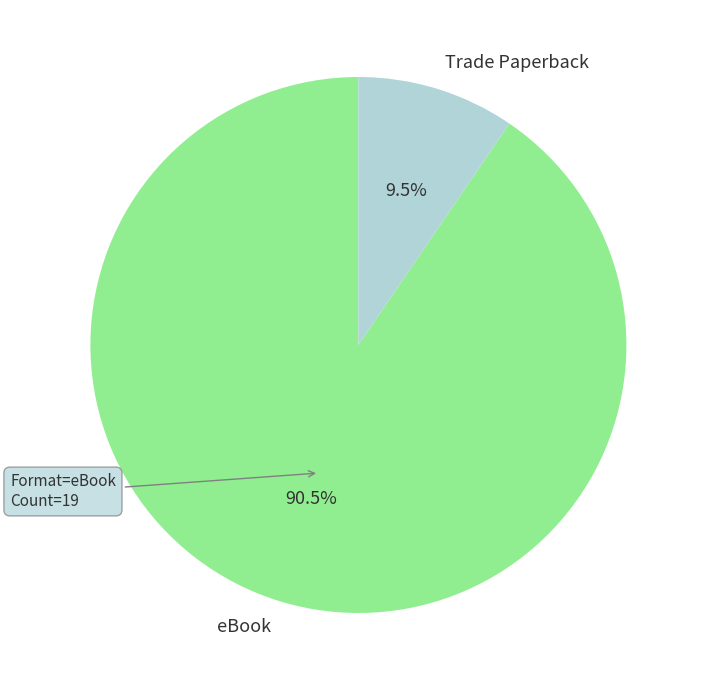

How many segments does this pie chart have?

2